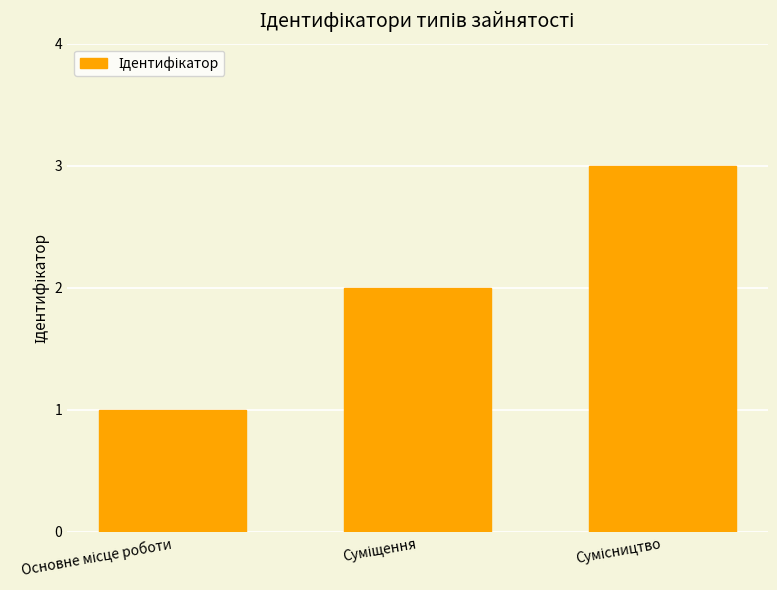

What is the sum of all values?

6